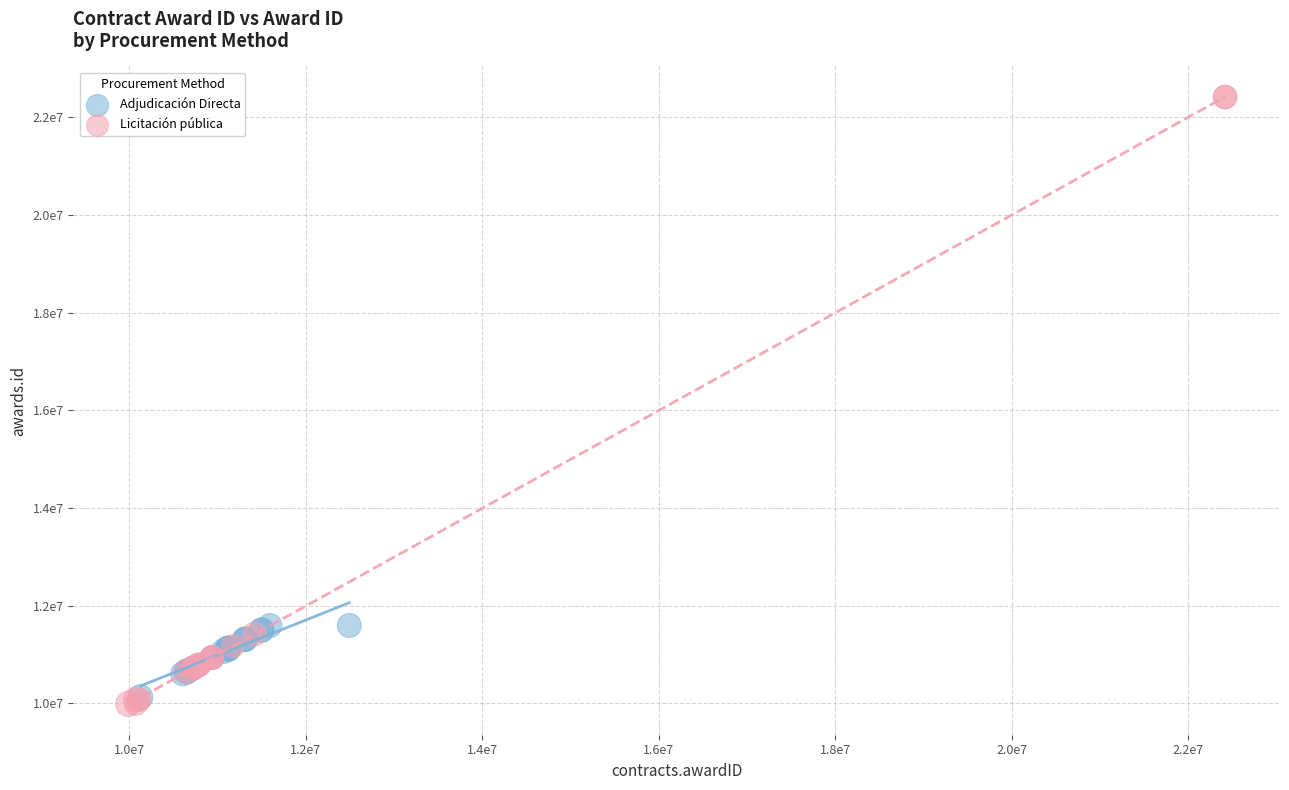

Which series contains the lowest Y value?

Licitación pública